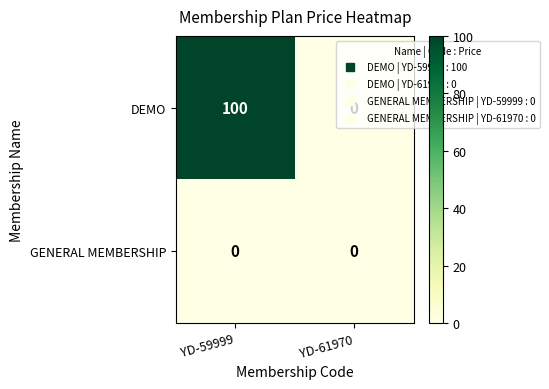

List the series in order of their peak value, lowest first.

GENERAL MEMBERSHIP, DEMO